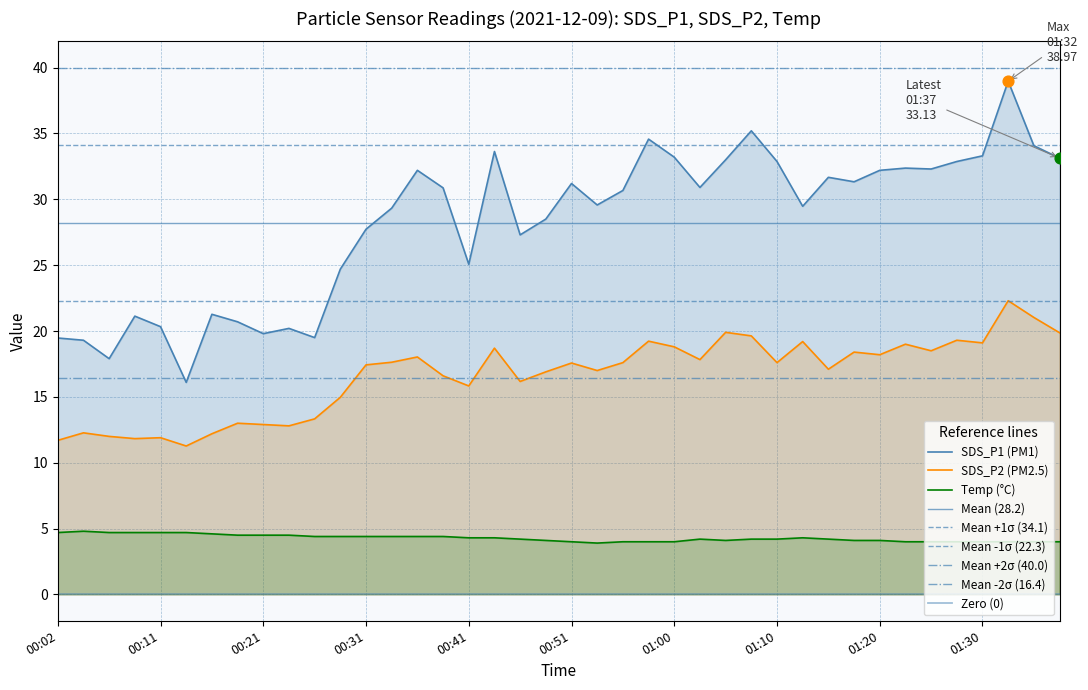

At how many categories does at least one series exceed 17?

39